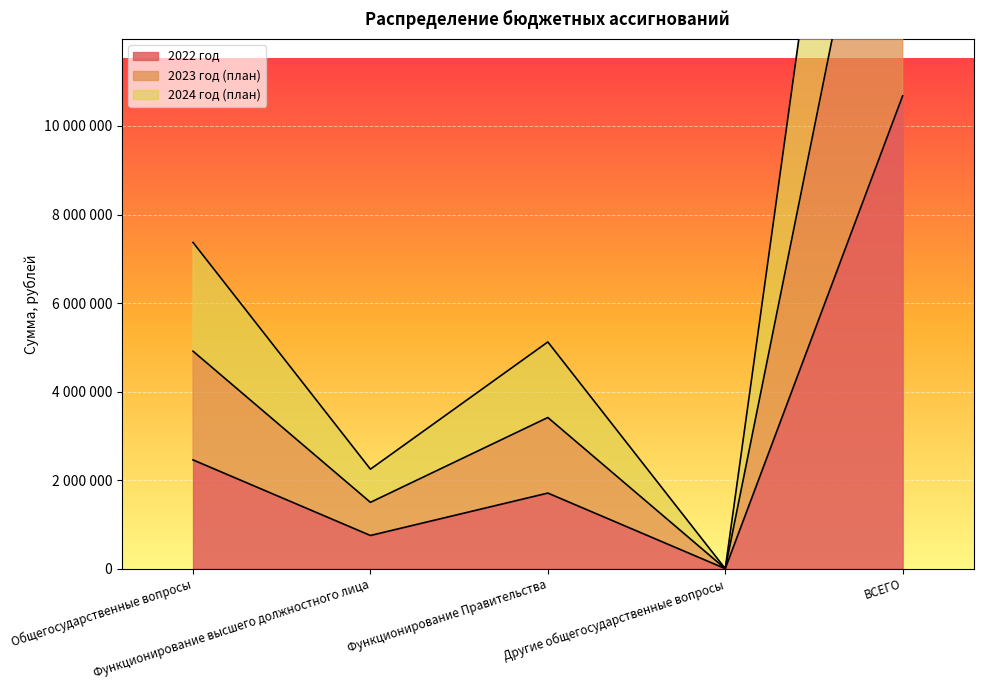

The value of 2024 год (план) at Функционирование Правительства is 3413992. True or false?

True